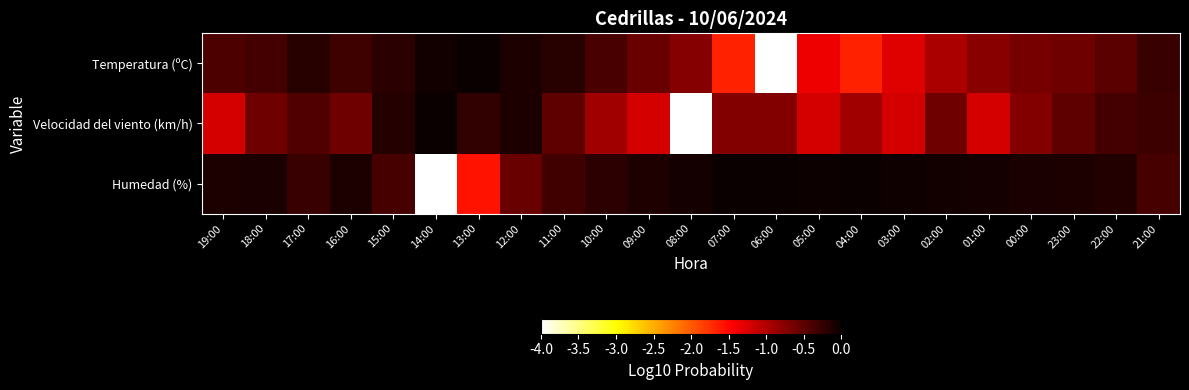

Reading right to left, what are all the values shown in this chart?

Temperatura (ºC): 21:00=-0.3	22:00=-0.5	23:00=-0.6	00:00=-0.6	01:00=-0.8	02:00=-1.0	03:00=-1.3	04:00=-1.7	05:00=-1.4	06:00=-4.0	07:00=-1.7	08:00=-0.7	09:00=-0.6	10:00=-0.4	11:00=-0.2	12:00=-0.1	13:00=-0.0	14:00=-0.0	15:00=-0.2	16:00=-0.3	17:00=-0.2	18:00=-0.4	19:00=-0.4
Velocidad del viento (km/h): 21:00=-0.3	22:00=-0.4	23:00=-0.5	00:00=-0.7	01:00=-1.2	02:00=-0.6	03:00=-1.2	04:00=-0.9	05:00=-1.2	06:00=-0.7	07:00=-0.7	08:00=-4.0	09:00=-1.2	10:00=-0.9	11:00=-0.5	12:00=-0.1	13:00=-0.2	14:00=-0.0	15:00=-0.2	16:00=-0.6	17:00=-0.4	18:00=-0.6	19:00=-1.2
Humedad (%): 21:00=-0.4	22:00=-0.2	23:00=-0.1	00:00=-0.1	01:00=-0.1	02:00=-0.0	03:00=-0.0	04:00=-0.0	05:00=-0.0	06:00=-0.0	07:00=-0.0	08:00=-0.1	09:00=-0.1	10:00=-0.2	11:00=-0.3	12:00=-0.6	13:00=-1.6	14:00=-4.0	15:00=-0.4	16:00=-0.1	17:00=-0.3	18:00=-0.1	19:00=-0.1